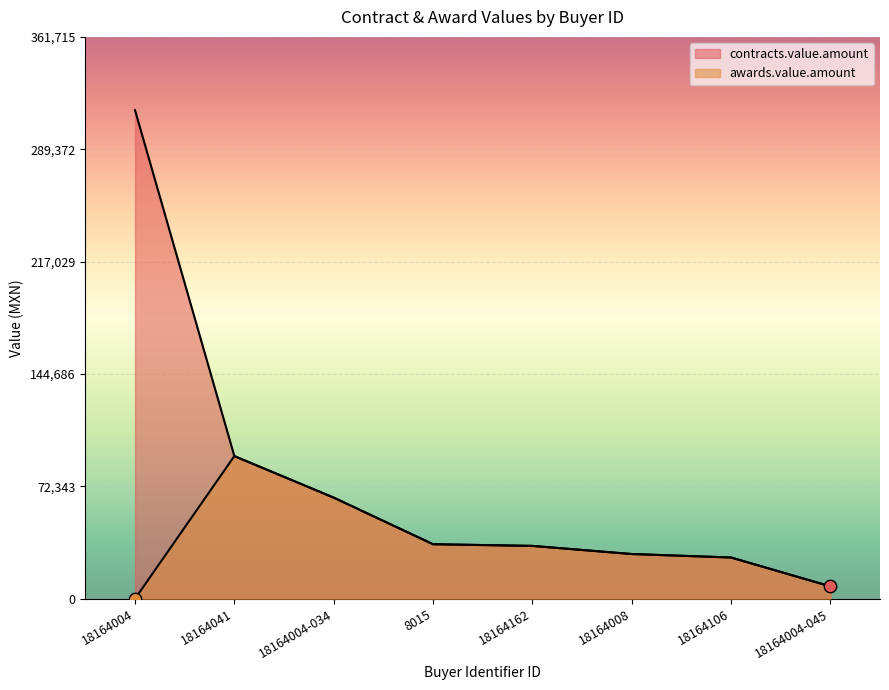

Which series contains the highest Y value?

contracts.value.amount